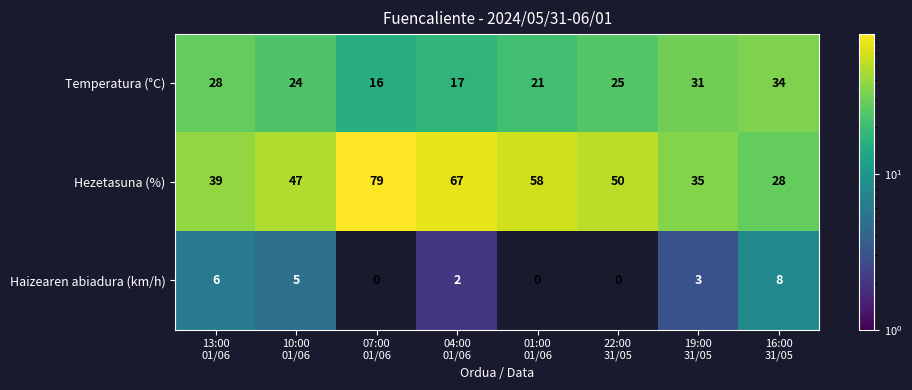

List the series in order of their overall mean, lowest first.

Haizearen abiadura (km/h), Temperatura (°C), Hezetasuna (%)